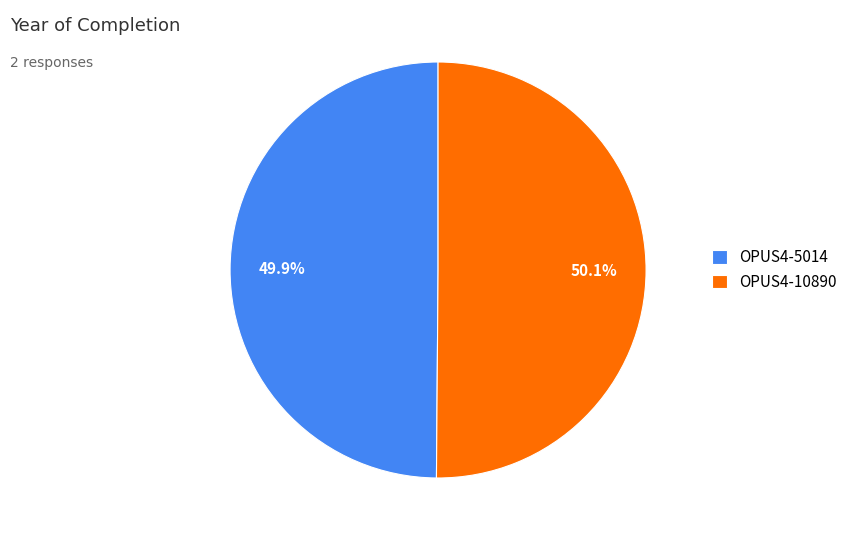

To the nearest percent, what portion does OPUS4-5014 represent?

50%